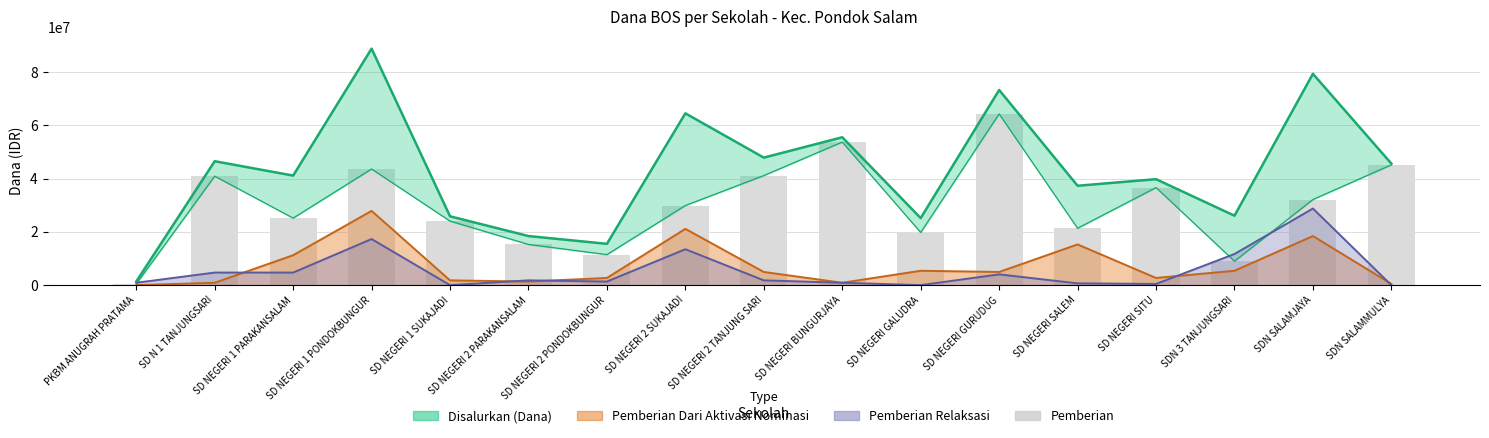

What is the sum of the values at SD NEGERI 1 PONDOKBUNGUR and SD NEGERI 1 SUKAJADI?

67725000